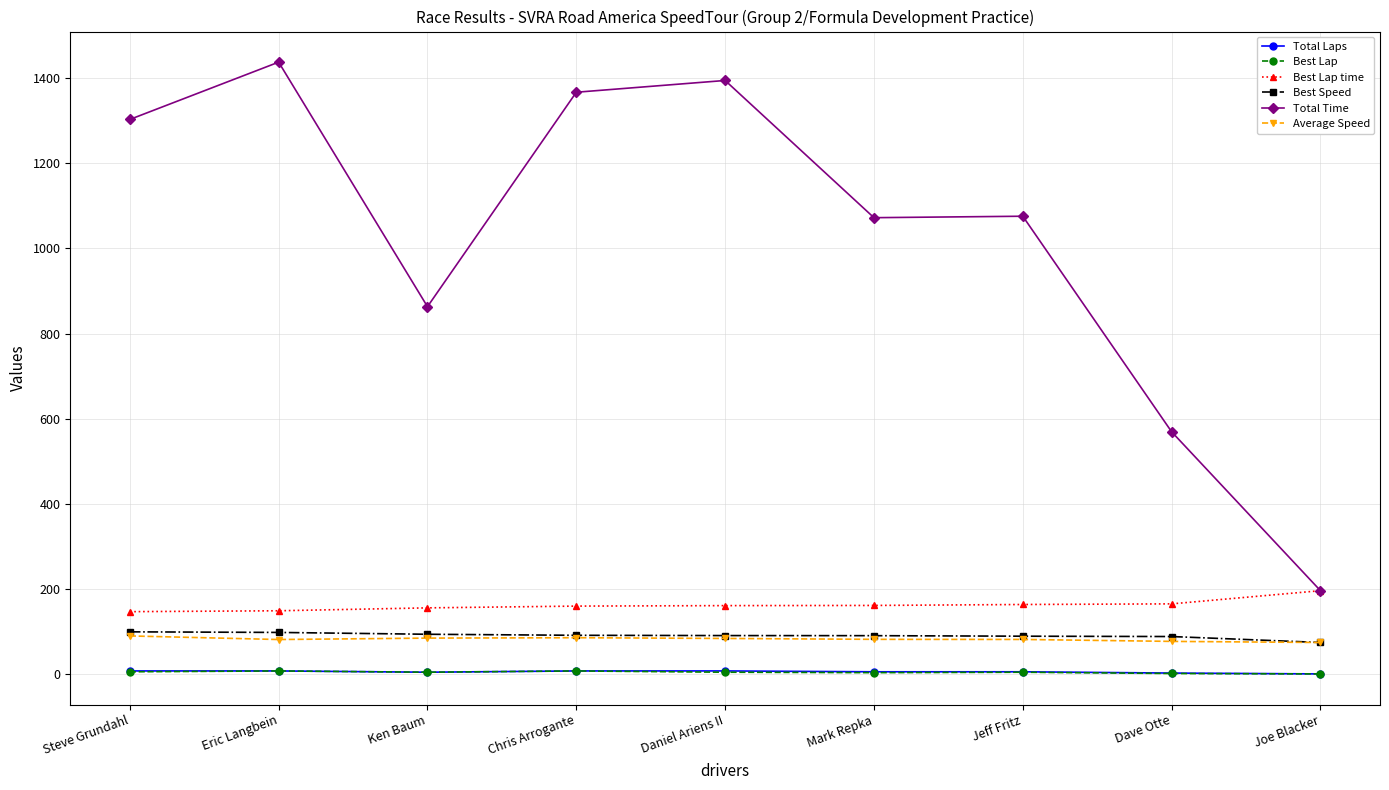

True or false: Best Speed and Total Laps cross at least once.

False